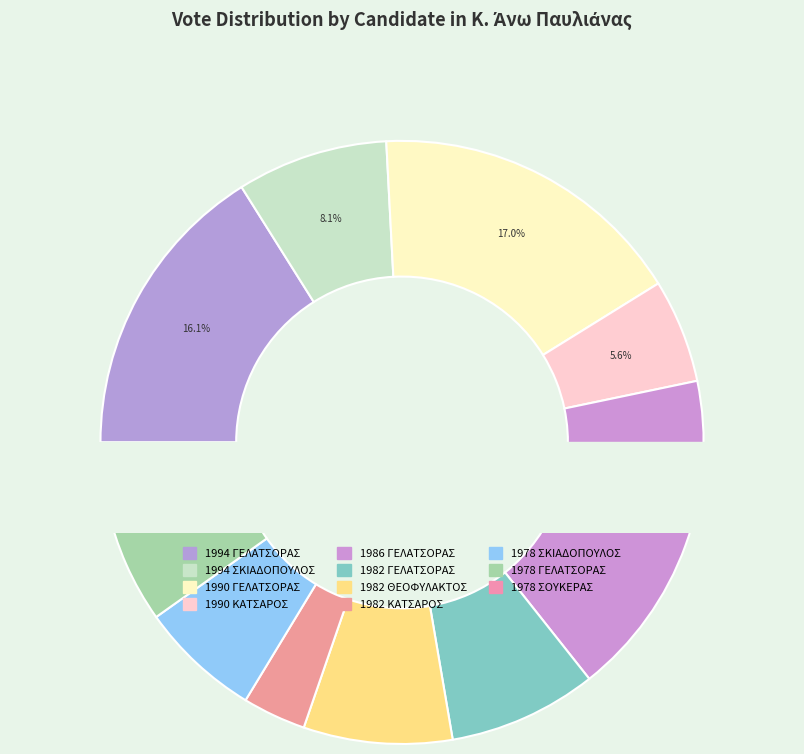

How many slices are in this pie chart?

11